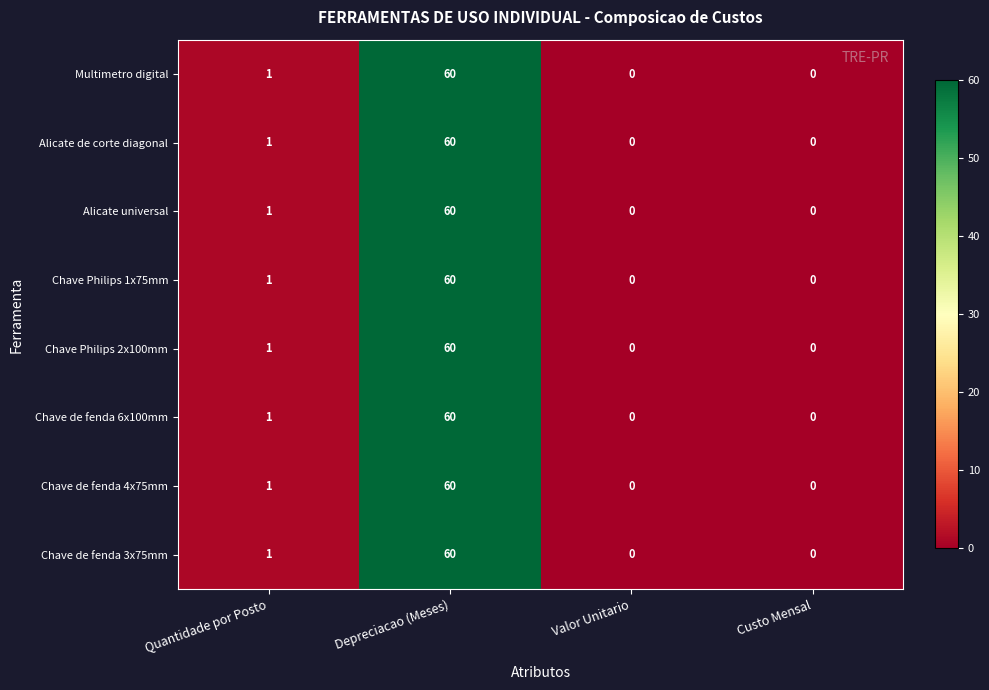

The Alicate universal series shows 37 at Depreciacao (Meses). True or false?

False